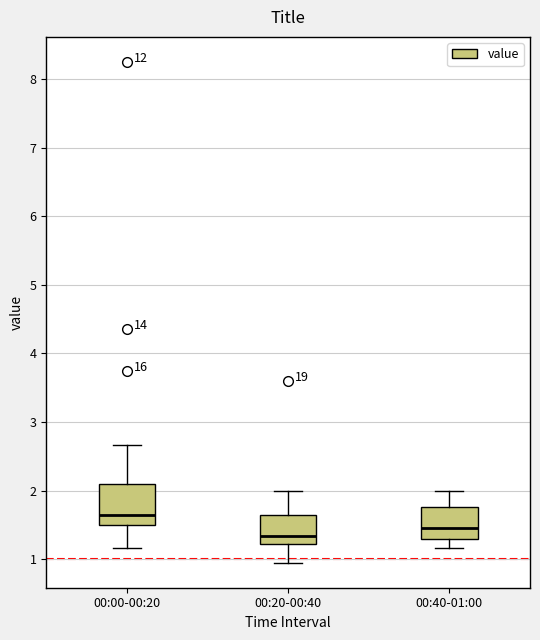

Comparing the boxes themselves (not the whiskers), which one is the tallest?

00:00-00:20